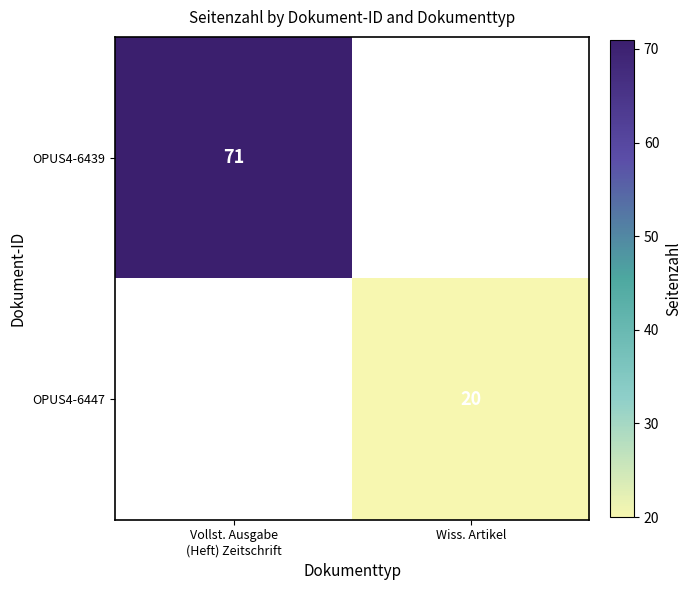

True or false: OPUS4-6447 has a value of 20 at Wiss. Artikel.

True